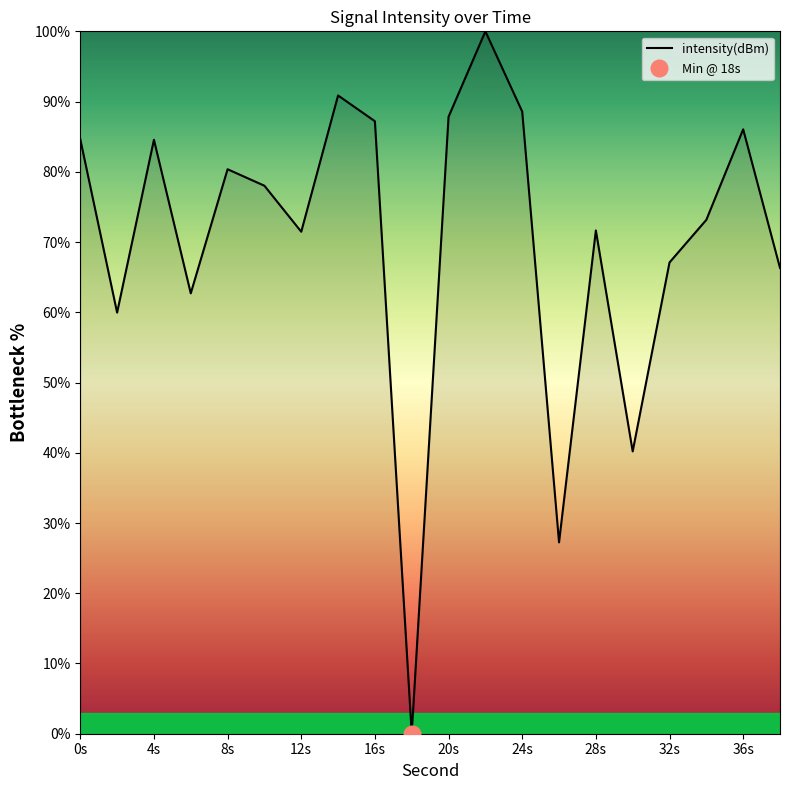

The intensity(dBm) series shows 67.1 at 32s. True or false?

True